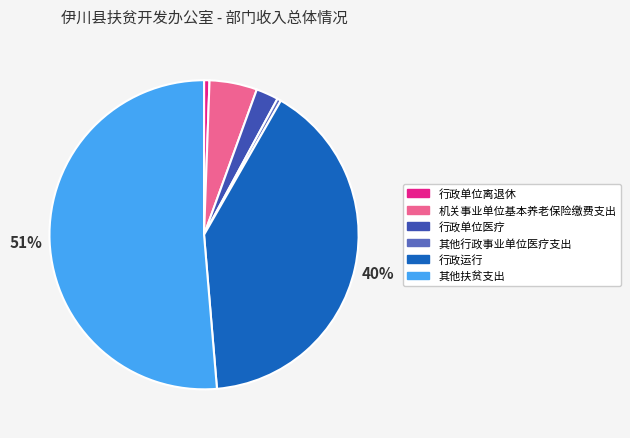

To the nearest percent, what portion does 行政运行 represent?

40%